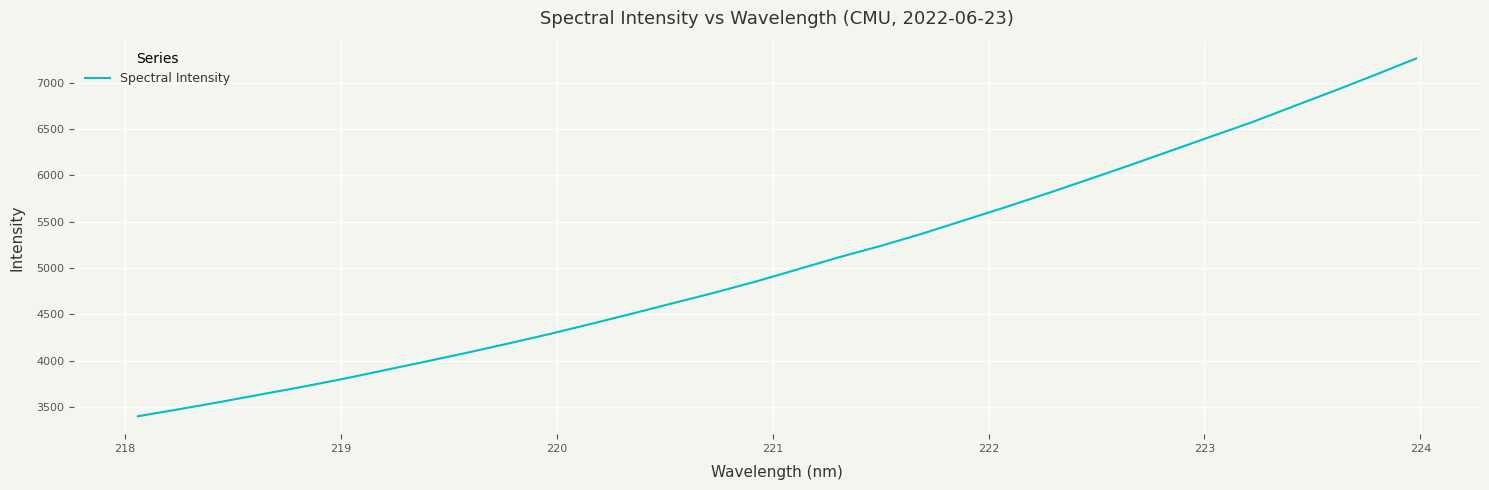

What is the smallest value displayed?

3399.7